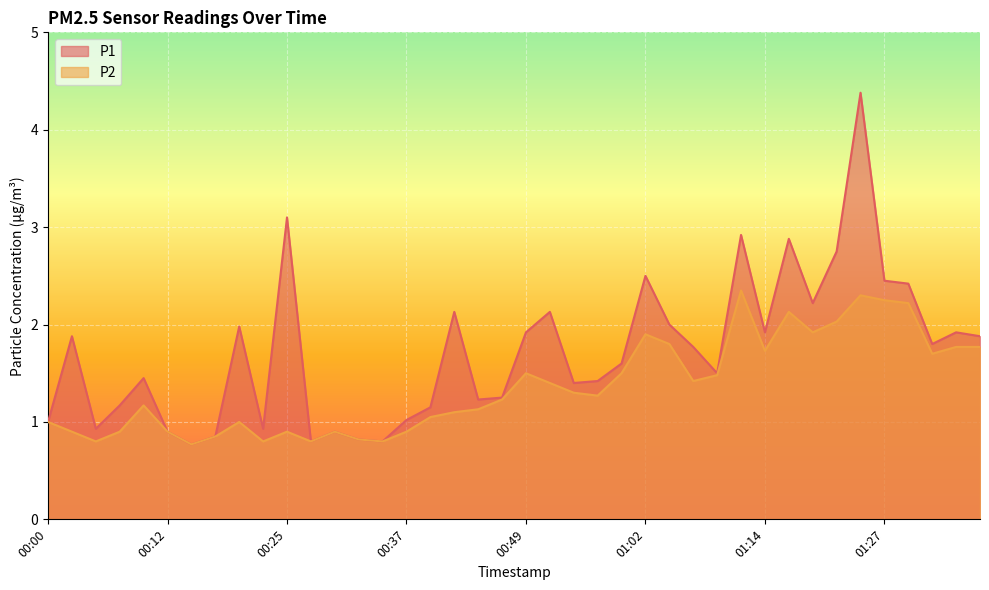

What is the label of the 17th point from the right?

00:57